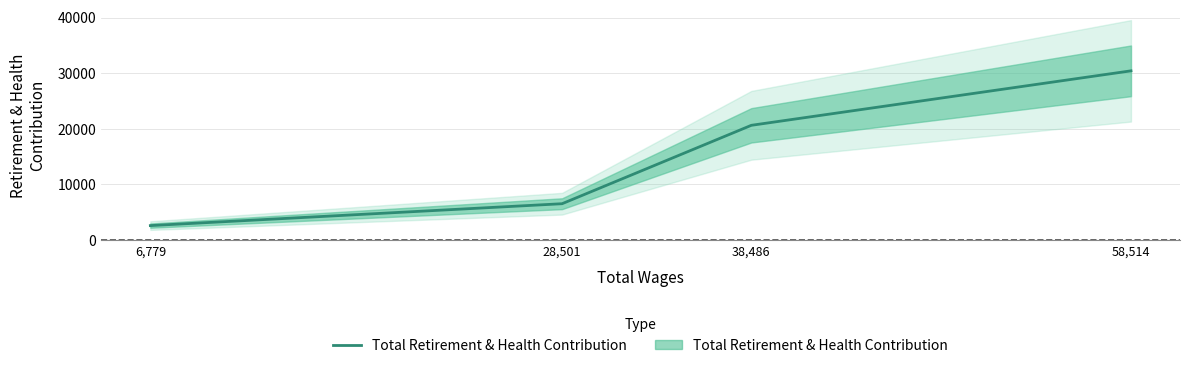

Which category has the highest value across all series?

58,514